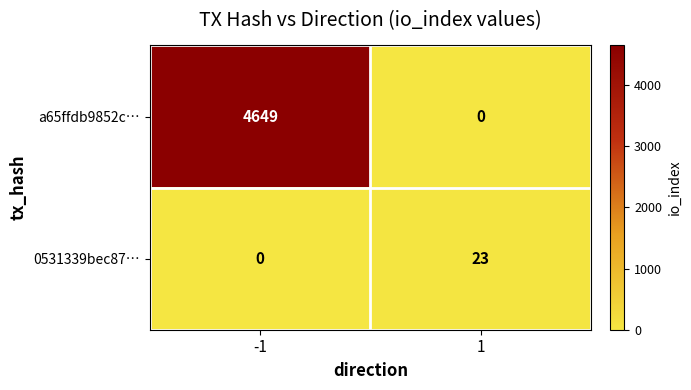

What is the maximum value shown in the chart?

4649